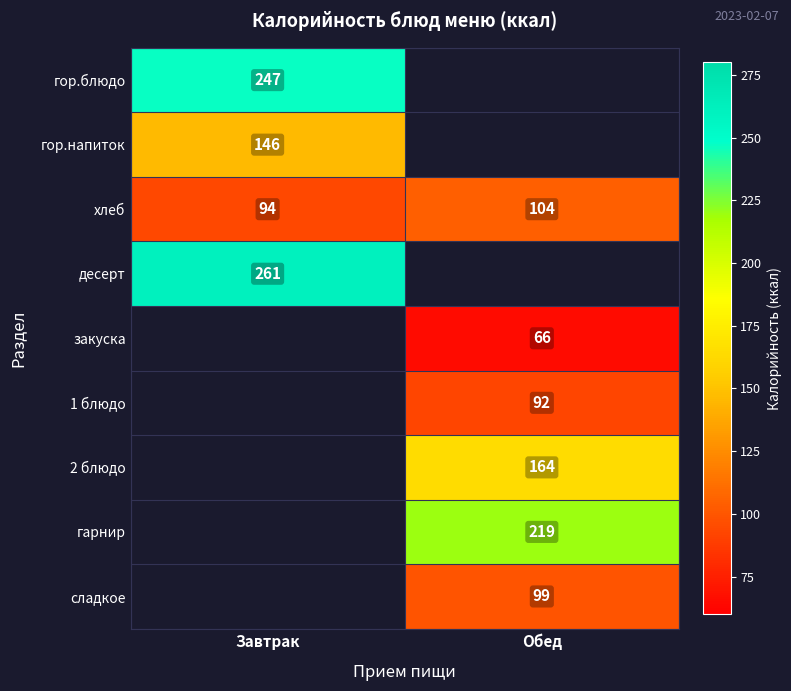

At how many categories does at least one series exceed 68?

2